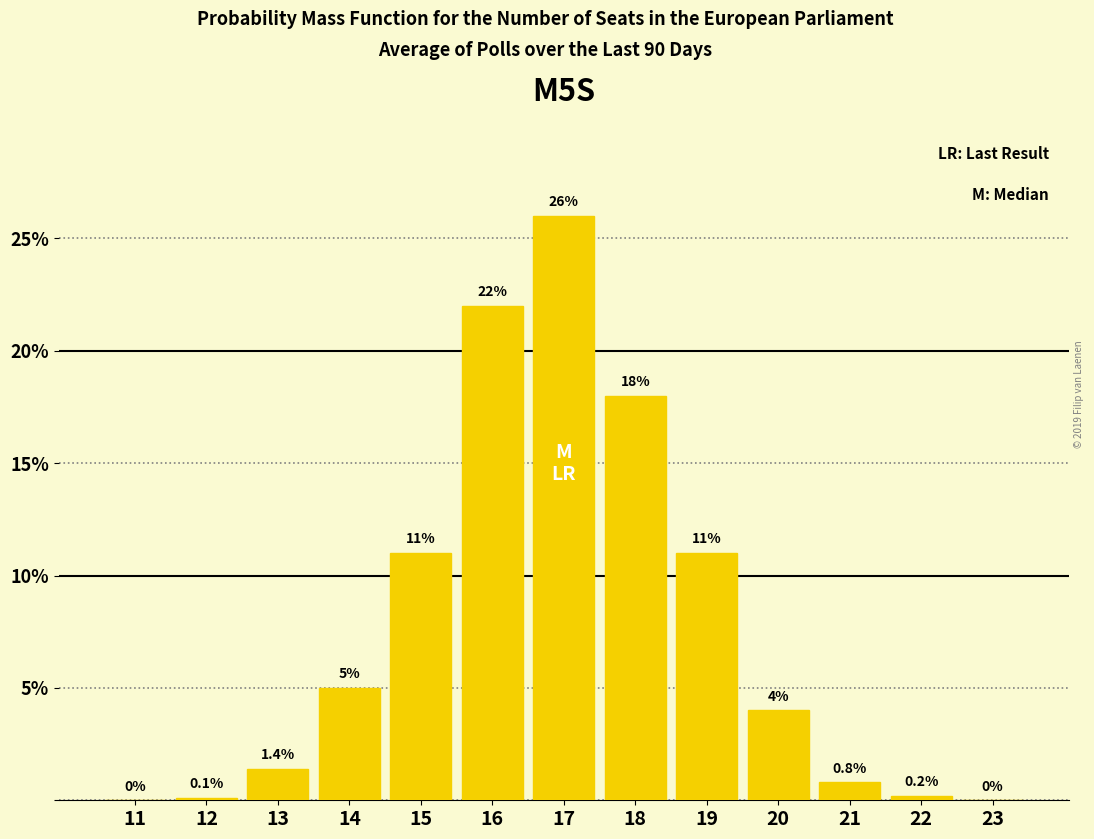

Reading right to left, list all the values displayed in this chart.

23=0.0	22=0.2	21=0.8	20=4.0	19=11.0	18=18.0	17=26.0	16=22.0	15=11.0	14=5.0	13=1.4	12=0.1	11=0.0